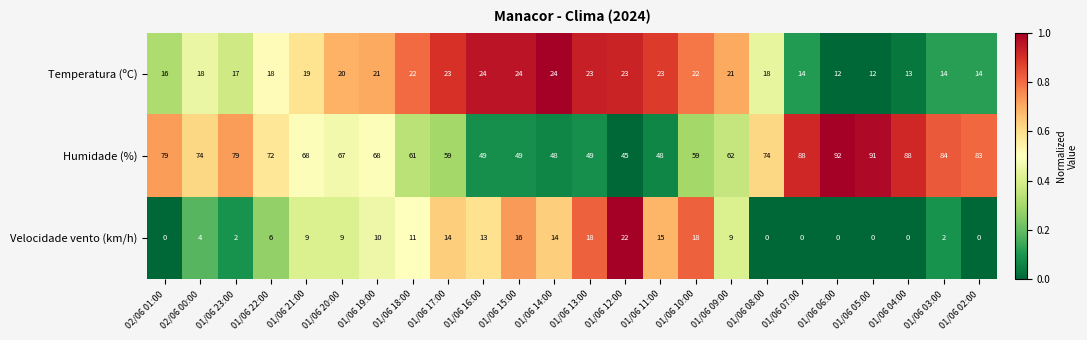

What is the highest value of the Velocidade vento (km/h) series?

22